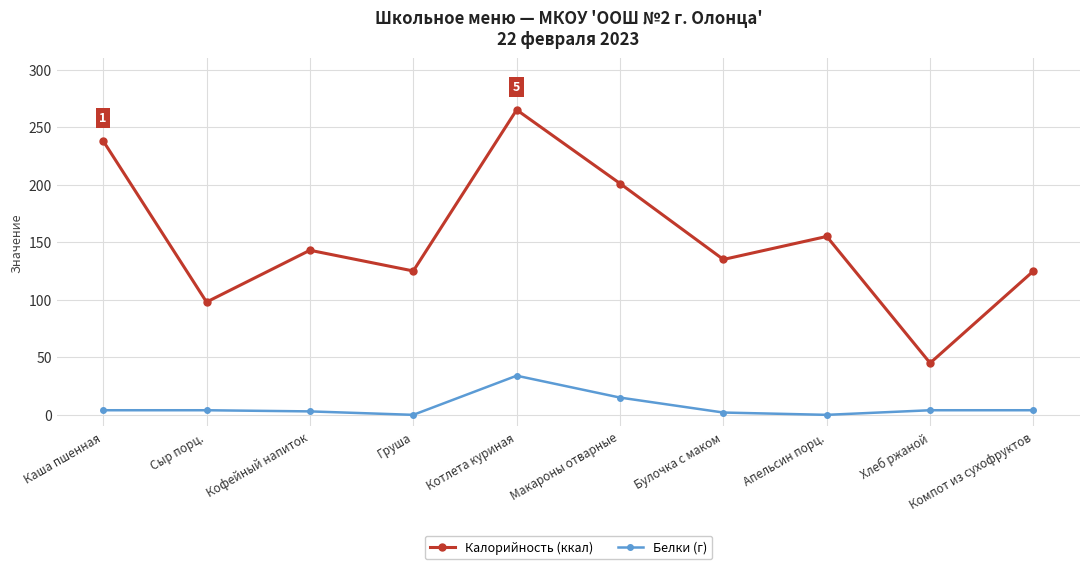

How many lines are shown in the chart?

2